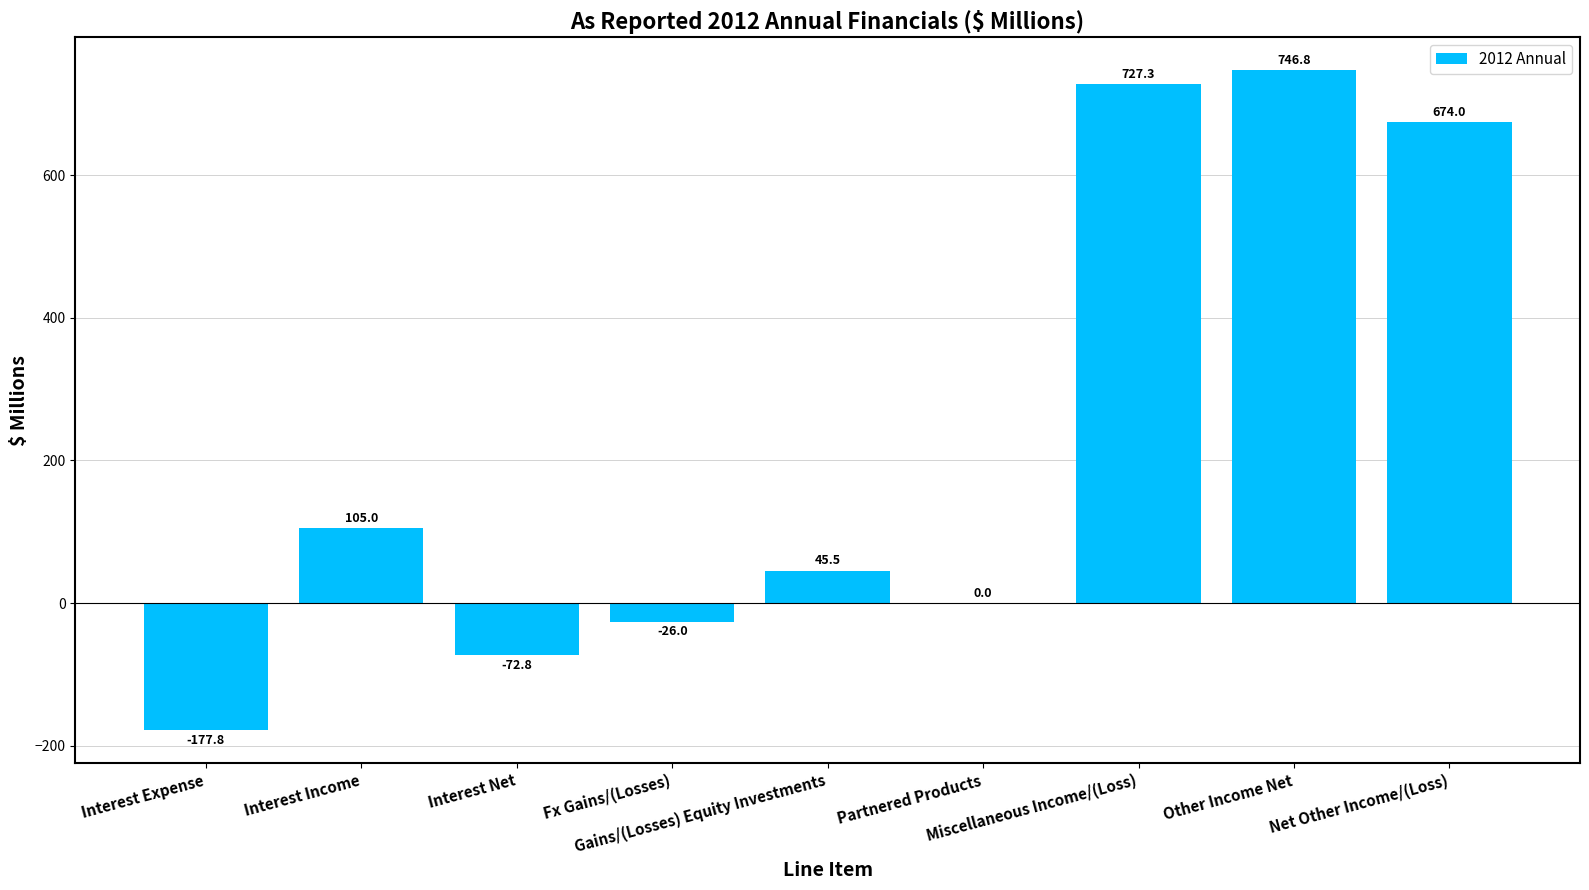

What is the sum of all values?

2022.0